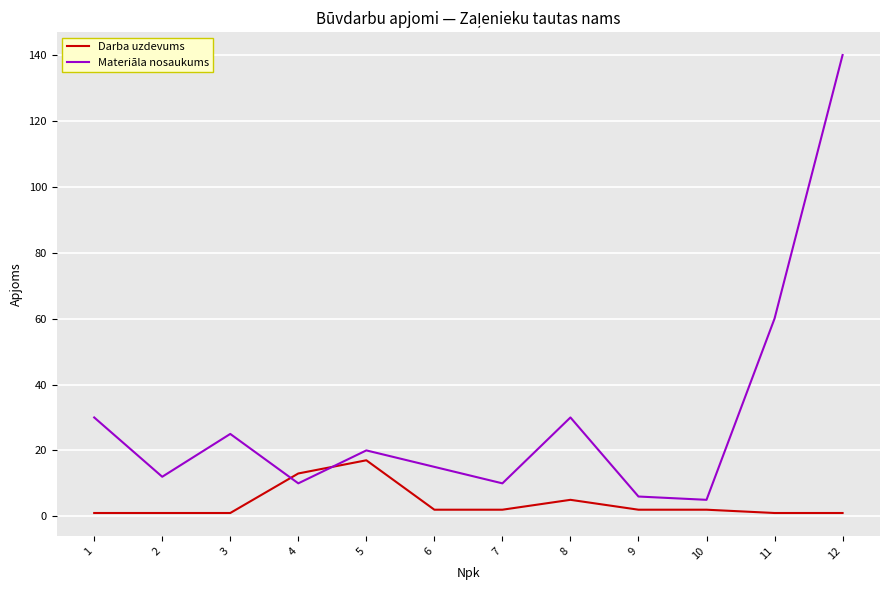

The Materiāla nosaukums series shows 140 at 12. True or false?

True